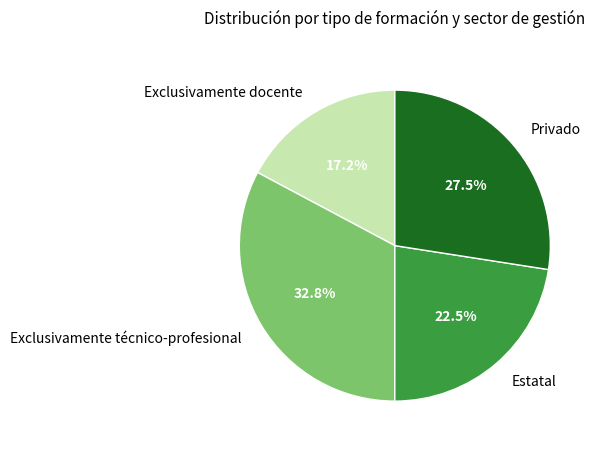

Is there a majority slice in this chart?

No